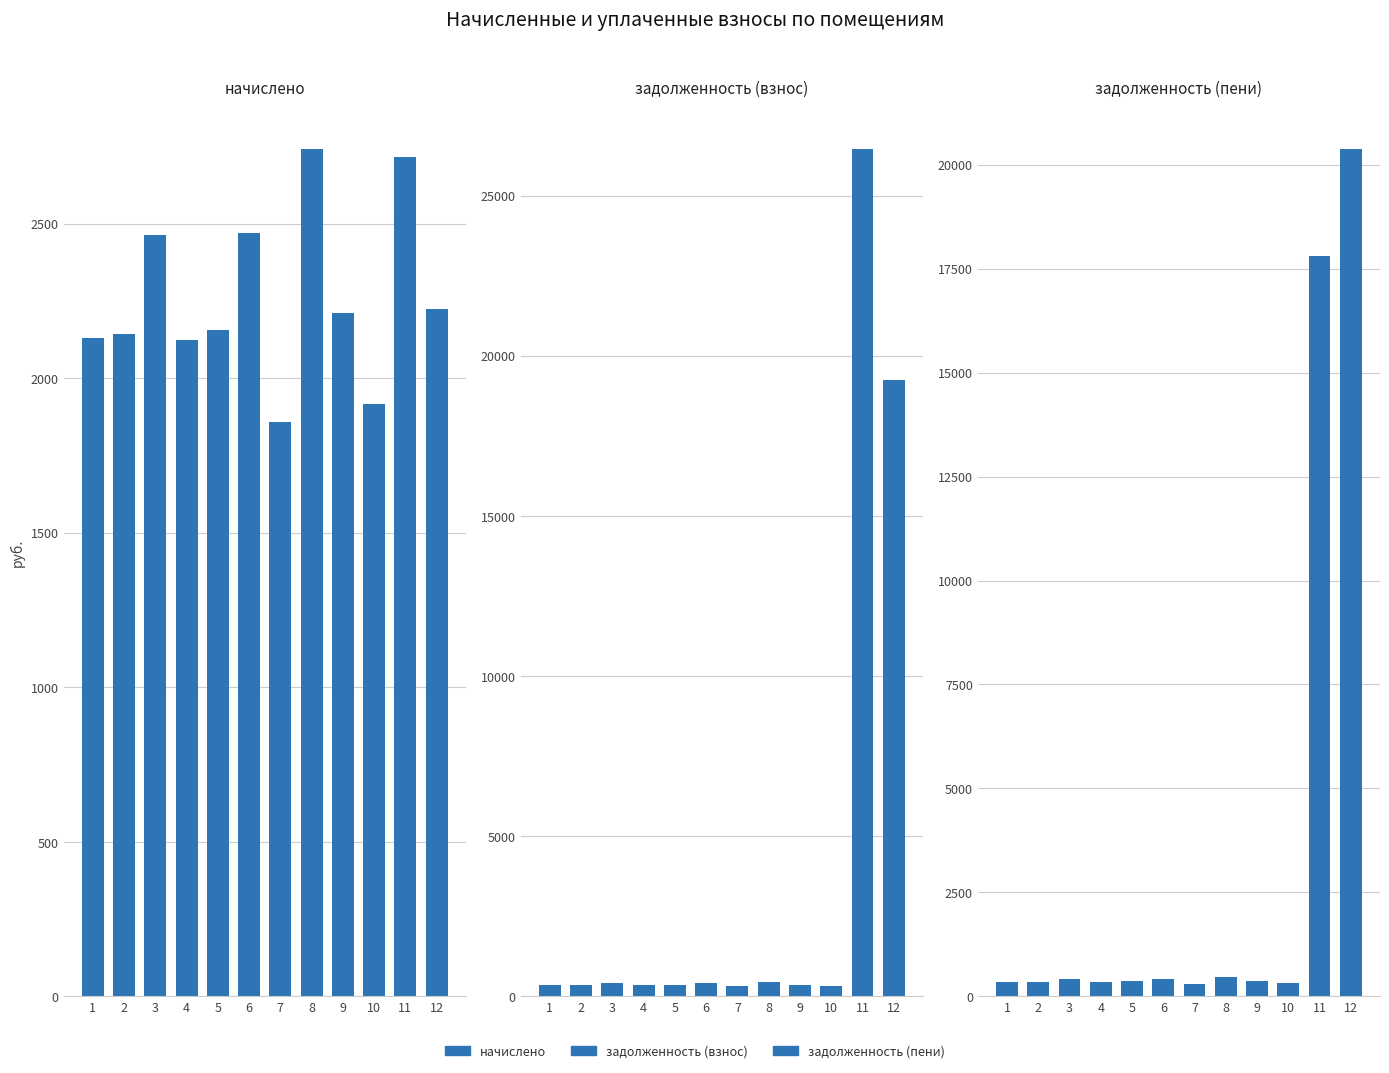

Read the начислено value at 5.

2154.6